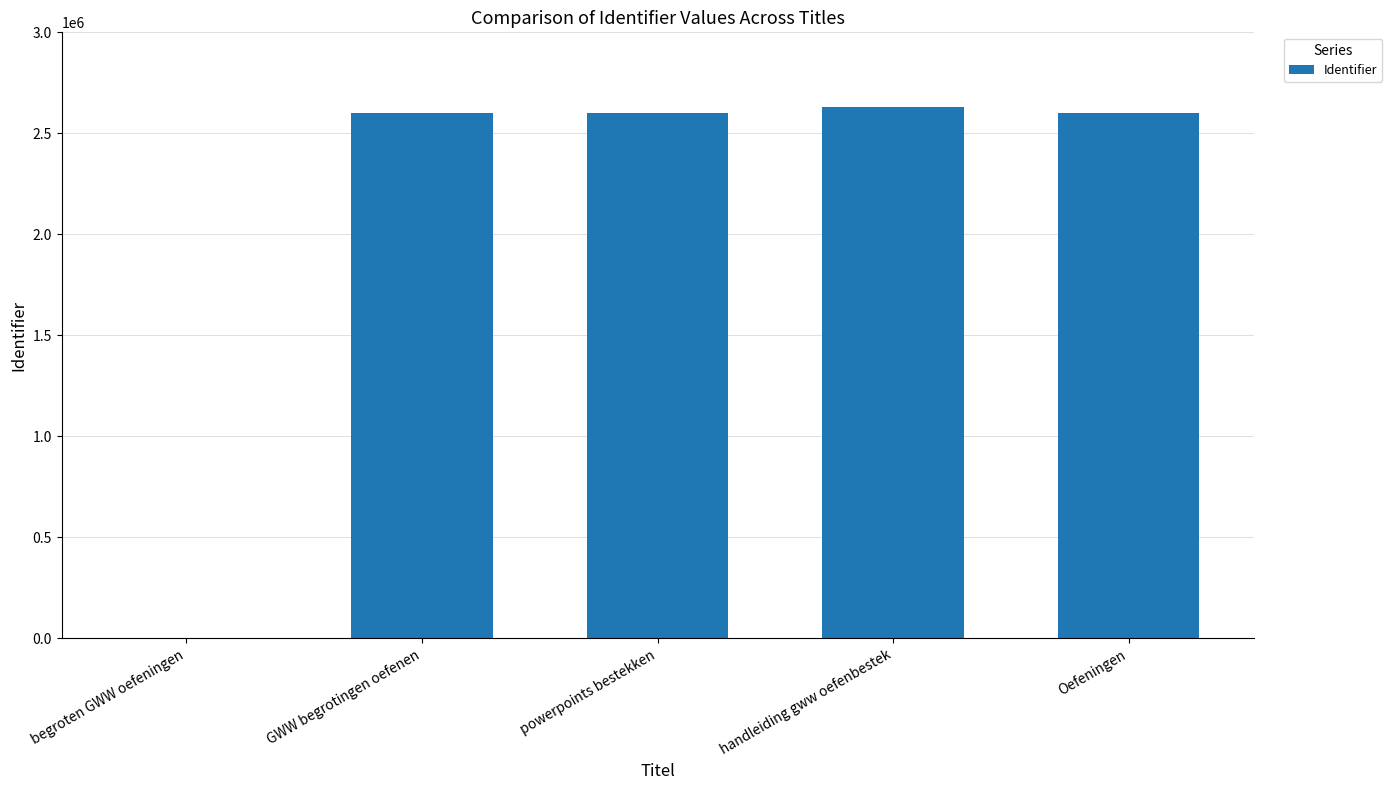

What is the difference between the values at handleiding gww oefenbestek and GWW begrotingen oefenen?

26805